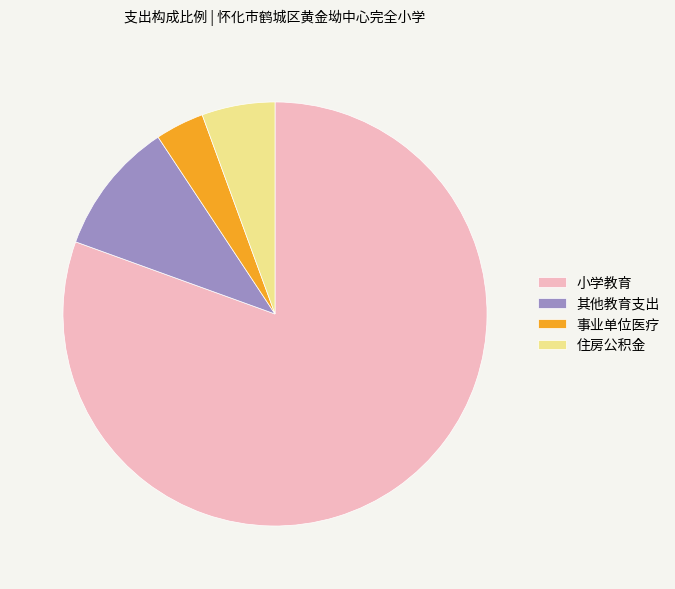

Is the sum of 住房公积金 and 小学教育 greater than half?

Yes